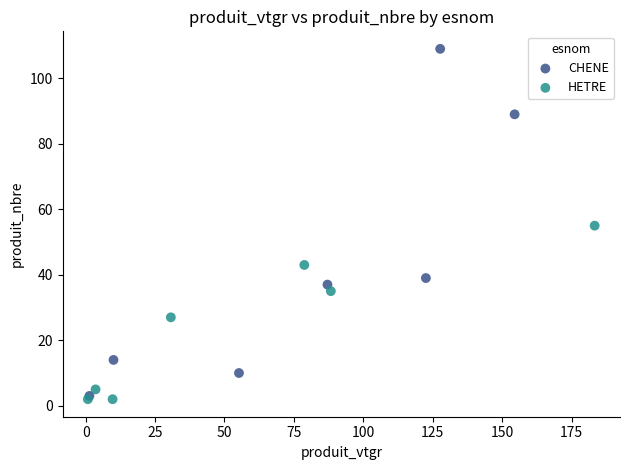

Which series reaches the maximum Y coordinate?

CHENE